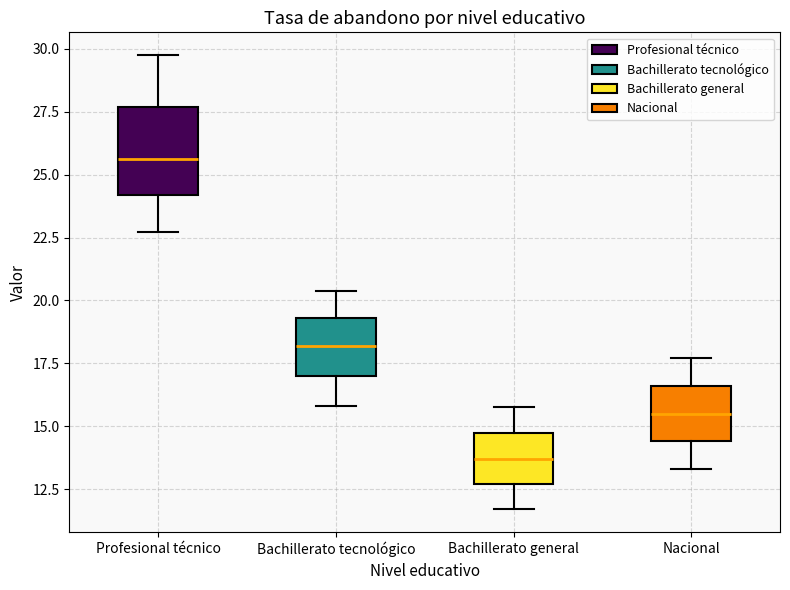

Reading left to right, read every box against the y-axis: the position of its median line, the range the box covers, and the ends of its whiskers. The values are not printed on the chart, so give them approximately, as read against the axis.

Profesional técnico: median 25.5, box 24.0 to 27.5, whiskers 22.5 to 30.0
Bachillerato tecnológico: median 18.0, box 17.0 to 19.5, whiskers 16.0 to 20.5
Bachillerato general: median 13.5, box 12.5 to 14.5, whiskers 11.5 to 16.0
Nacional: median 15.5, box 14.5 to 16.5, whiskers 13.5 to 17.5